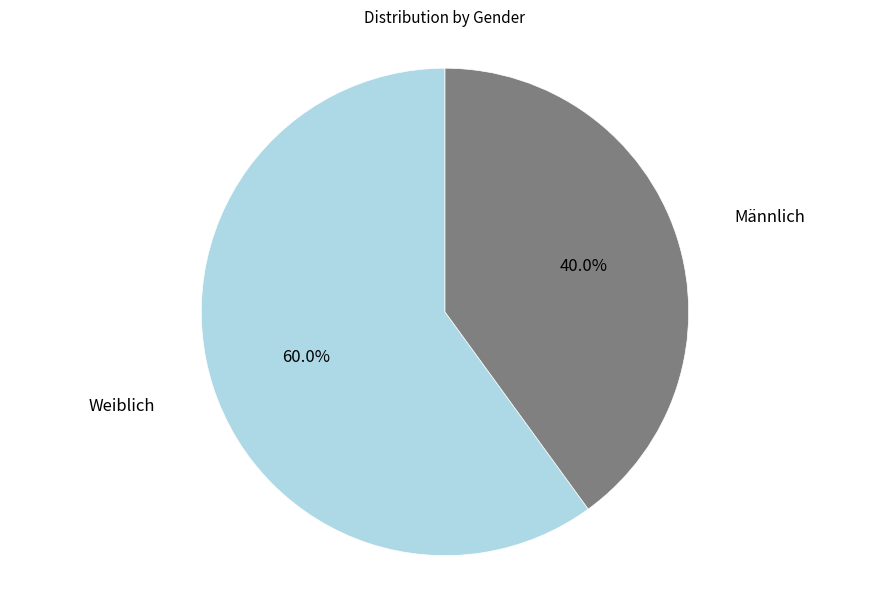

Is it true that Weiblich is 67% of the pie?

False